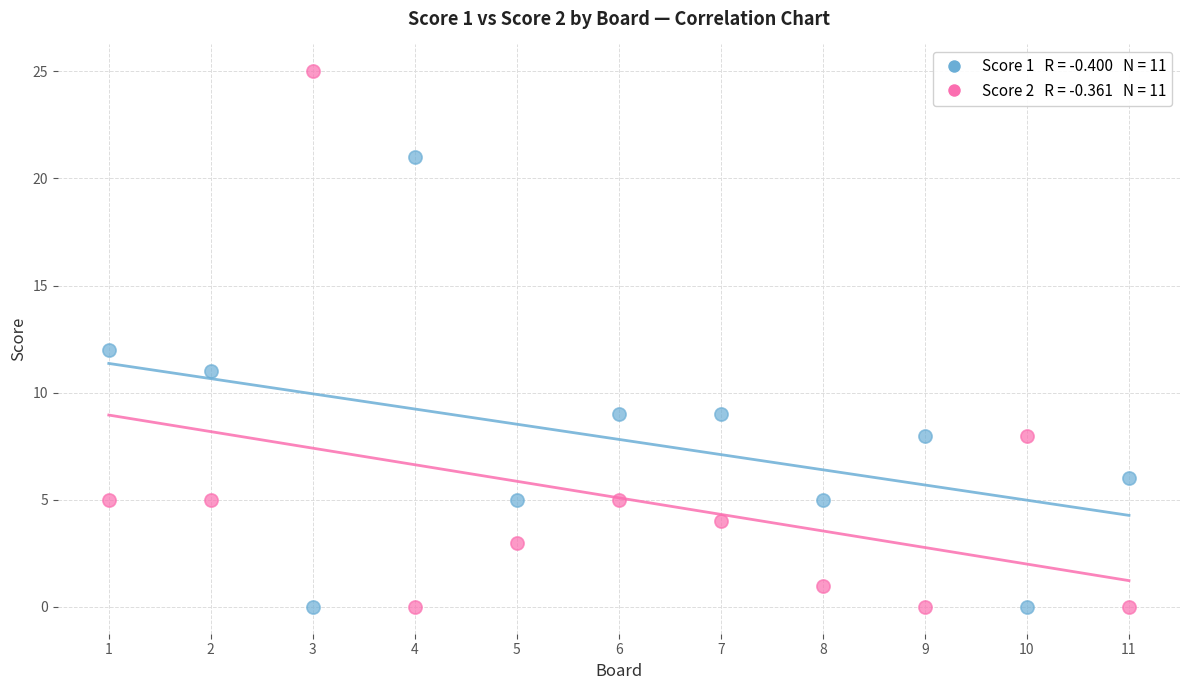

Across all data points, what is the range of X values (max minus min)?

10